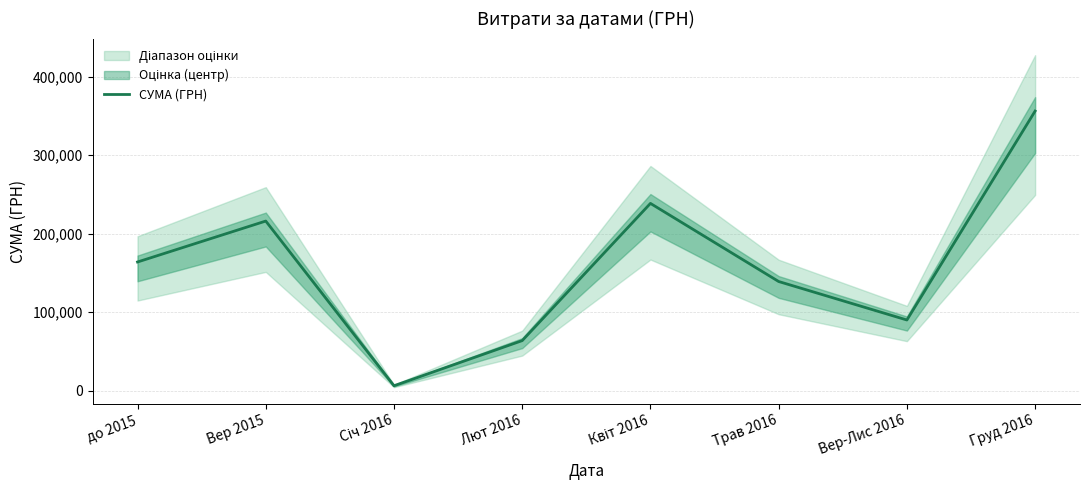

List the labels in order of value, largest first.

Груд 2016, Квіт 2016, Вер 2015, до 2015, Трав 2016, Вер-Лис 2016, Лют 2016, Січ 2016